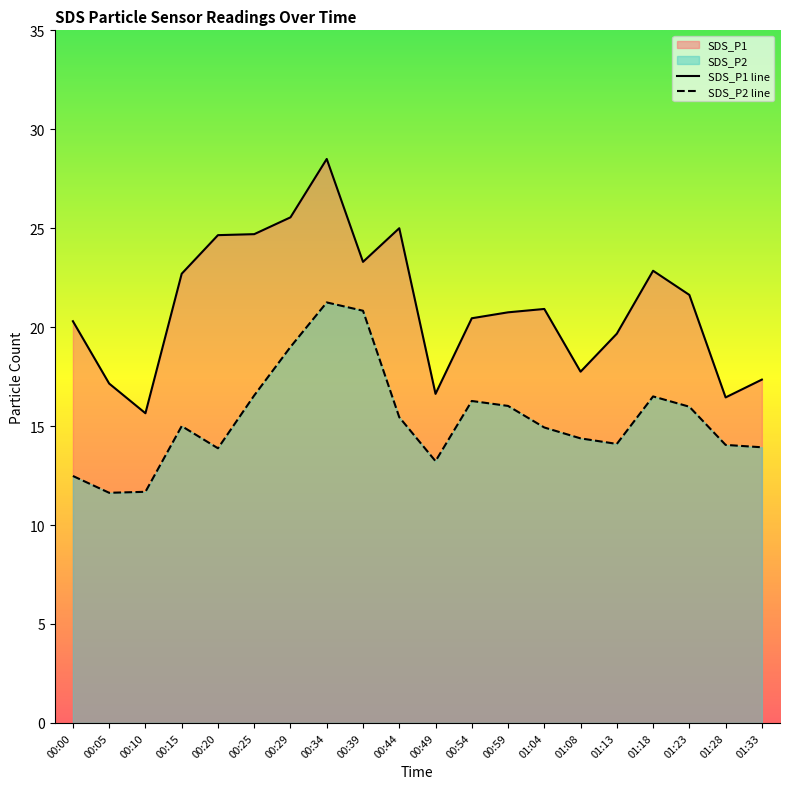

What is the label of the 11th point from the left?

00:49